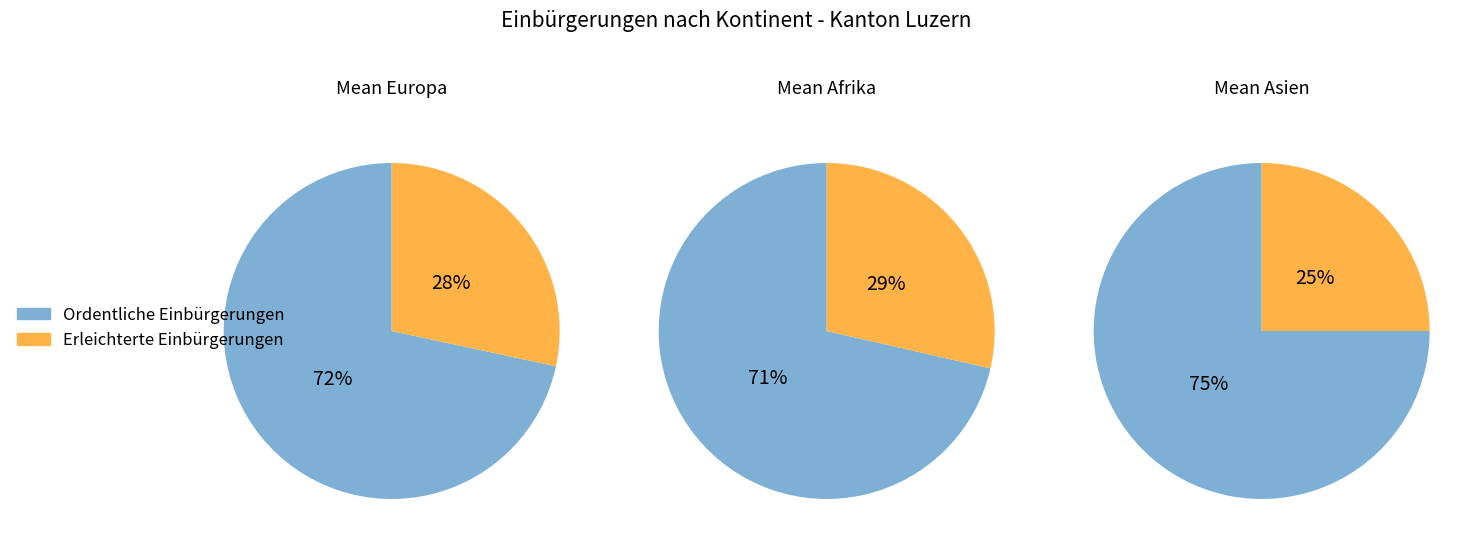

How many slices are in this pie chart?

2